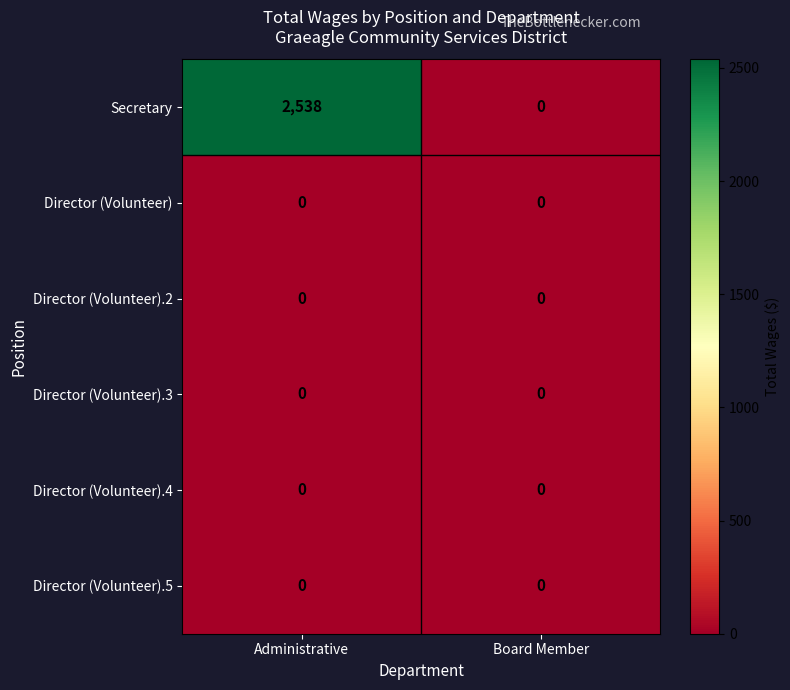

At how many categories does at least one series exceed 696?

1